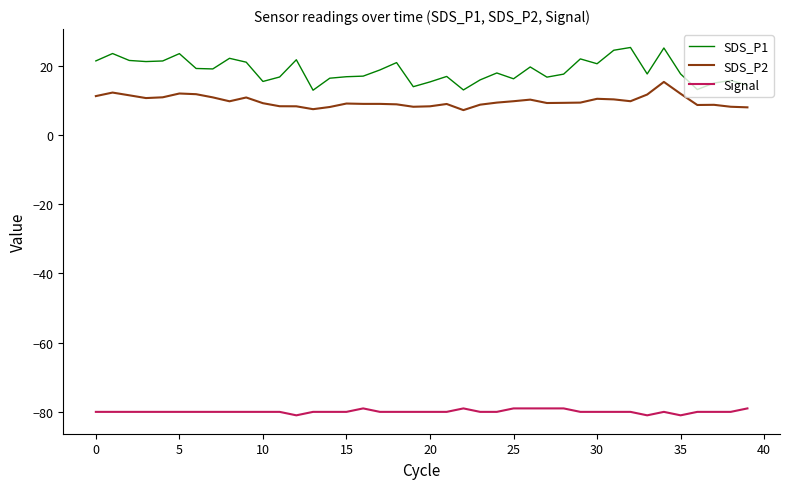

Which series has the largest total across all categories?

SDS_P1